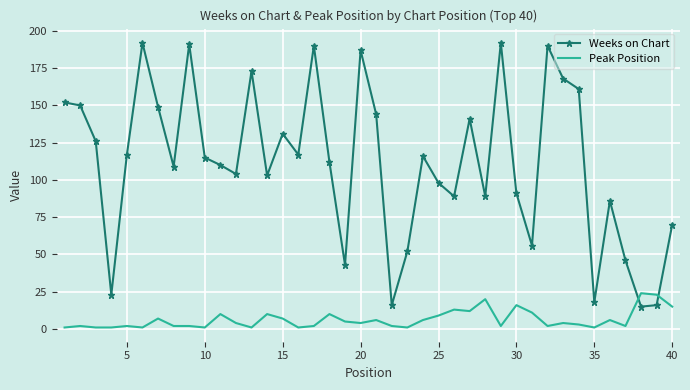

What is the maximum value for Peak Position?

24